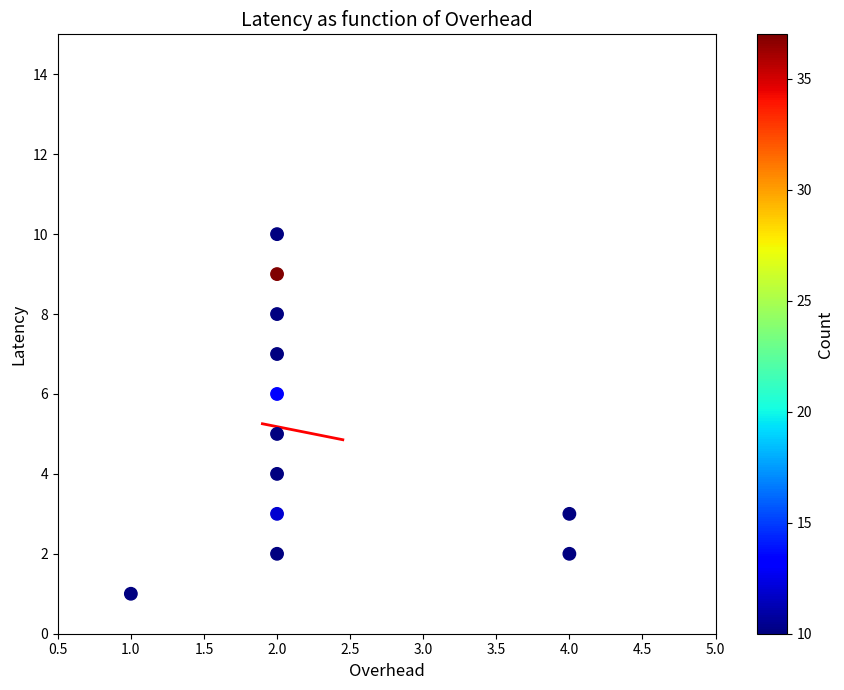

What is the range of X values (max minus min)?

3